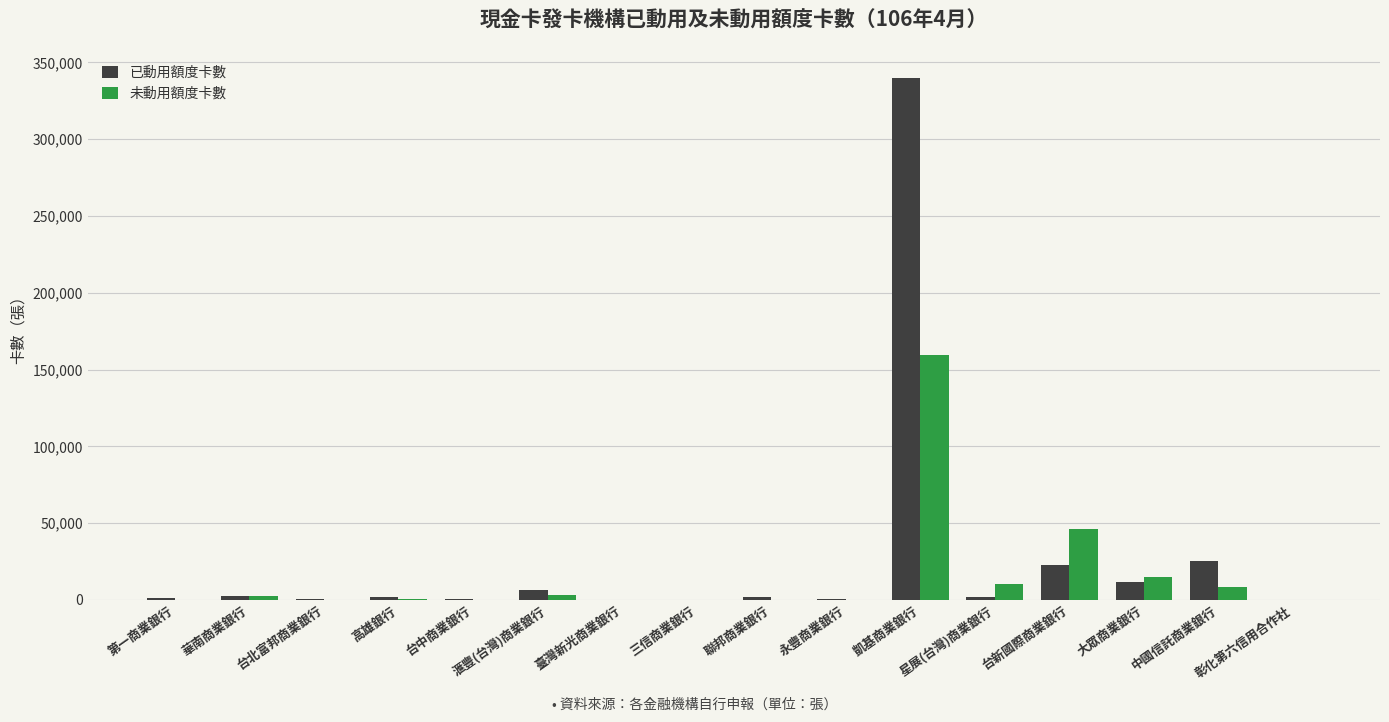

Where is 已動用額度卡數 nearest to the value 169894?

中國信託商業銀行